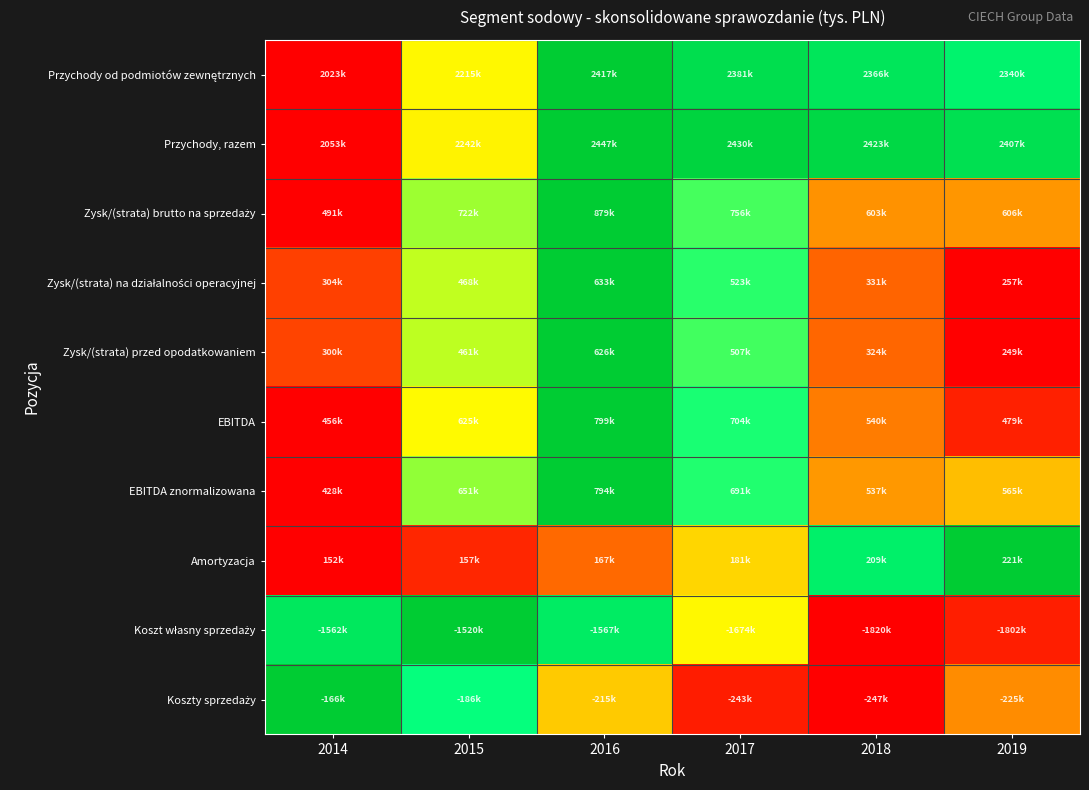

Which series has the largest total across all categories?

Przychody, razem